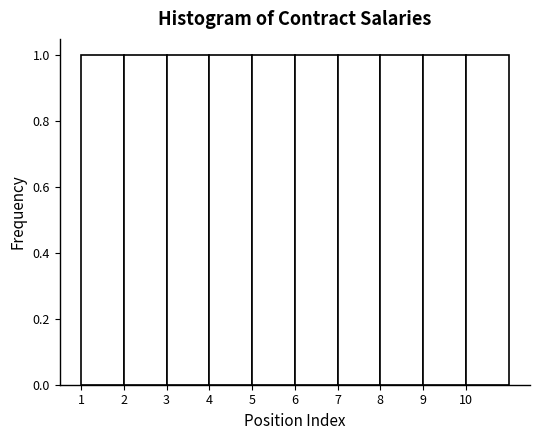

Reading left to right, transcribe this chart: for each bar, give the range it covers on the x-axis and its height. The values are not printed on the chart, so give them approximately, as read against the axis.

1 to 2: 1
2 to 3: 1
3 to 4: 1
4 to 5: 1
5 to 6: 1
6 to 7: 1
7 to 8: 1
8 to 9: 1
9 to 10: 1
10 to 11: 1